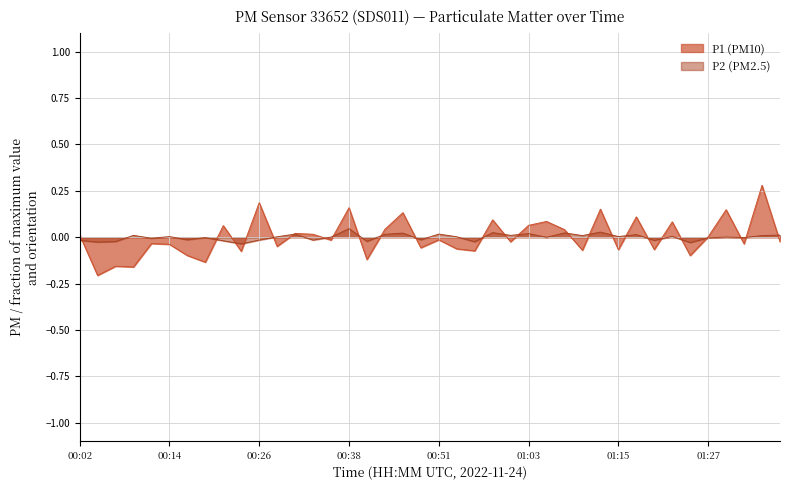

How many categories are shown in the chart?

40